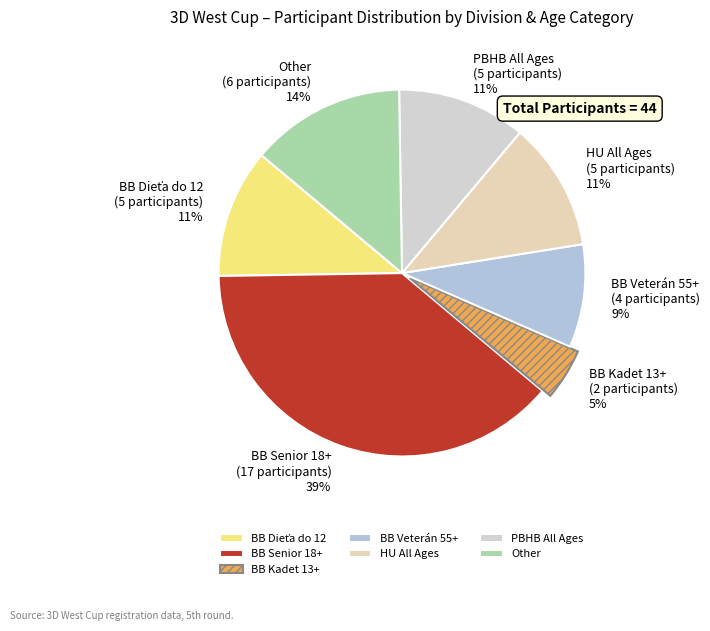

What percentage is the BB Senior 18+ slice, to the nearest percent?

39%